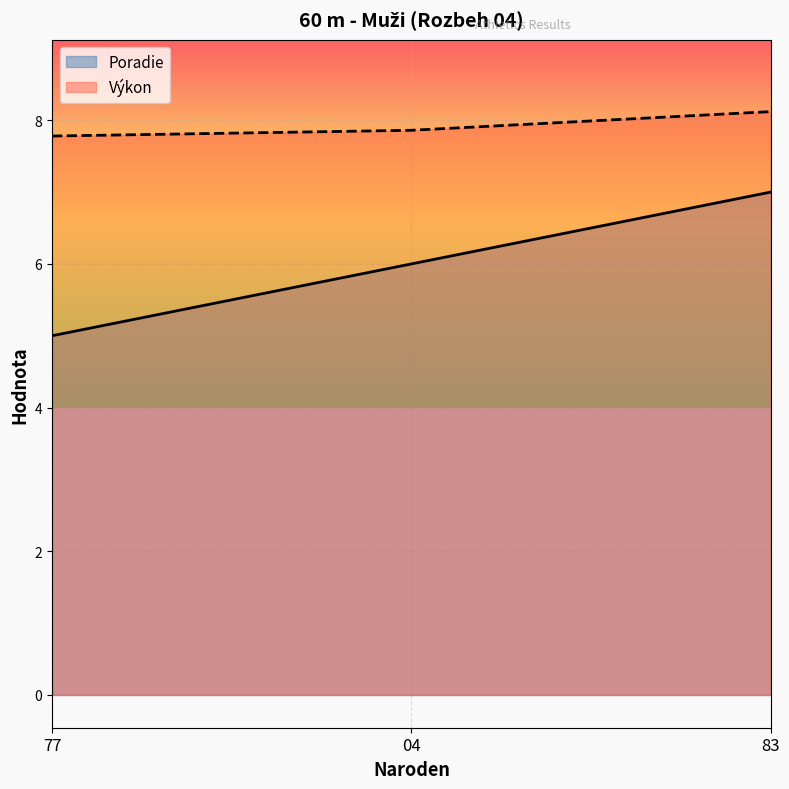

The Poradie series shows 8.7 at 04. True or false?

False